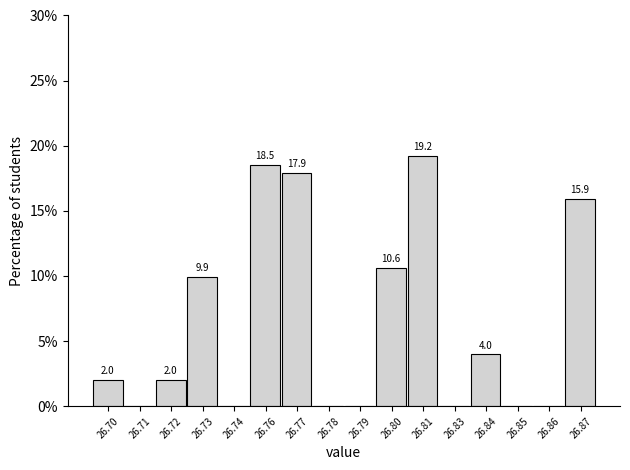

Reading left to right, what are all the values shown in this chart?

26.70=2.0	26.71=0.0	26.72=2.0	26.73=9.9	26.74=0.0	26.76=18.5	26.77=17.9	26.78=0.0	26.79=0.0	26.80=10.6	26.81=19.2	26.83=0.0	26.84=4.0	26.85=0.0	26.86=0.0	26.87=15.9